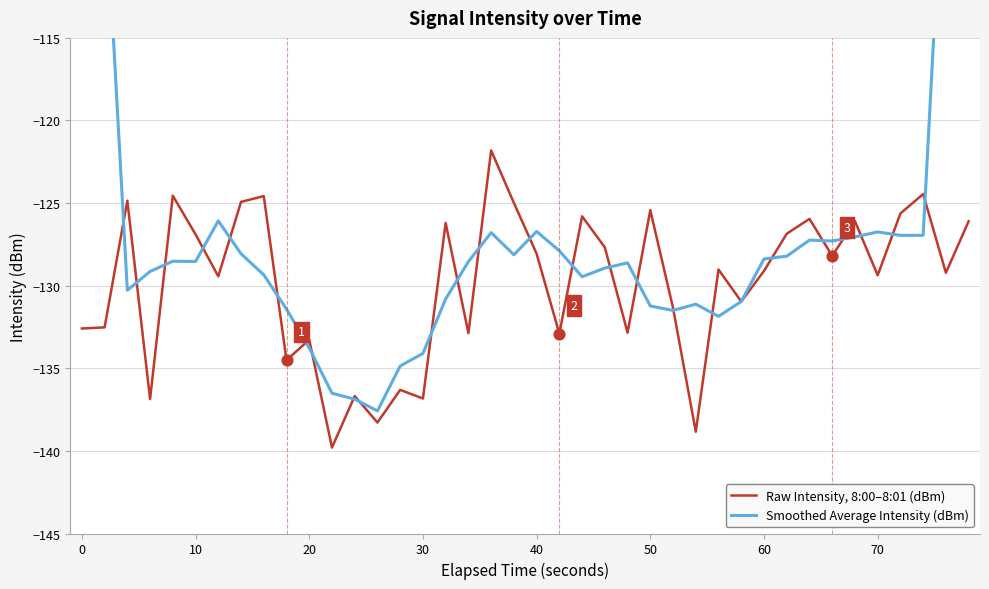

Which series contains the lowest Y value?

Raw Intensity, 8:00–8:01 (dBm)